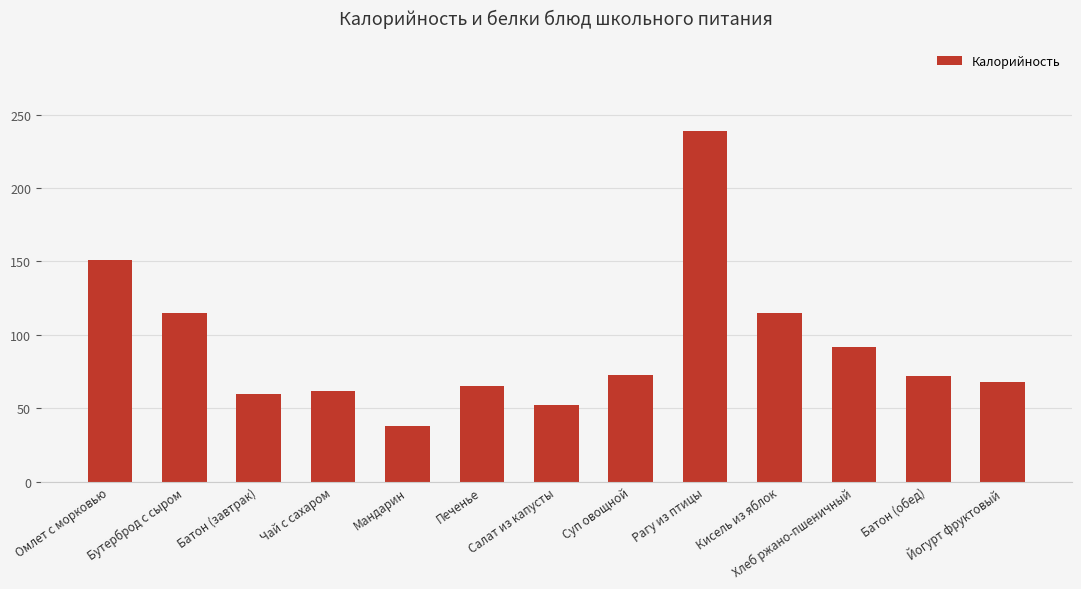

The value at Йогурт фруктовый is 121.3. True or false?

False